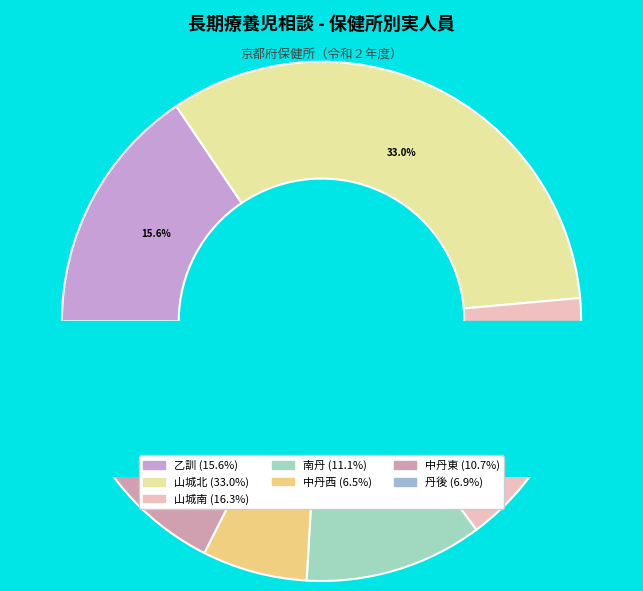

Is there any slice that represents more than half of the pie?

No